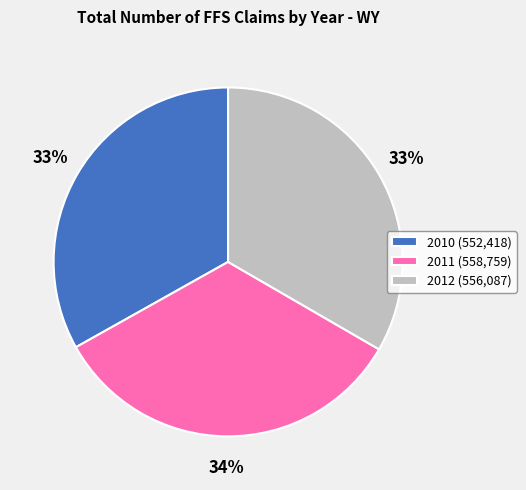

To the nearest percent, what is the average slice percentage?

33%